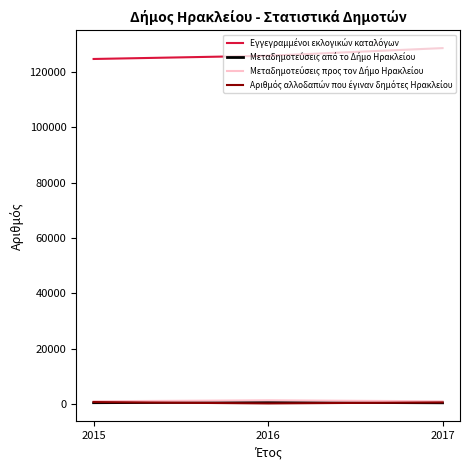

Is it true that Εγγεγραμμένοι εκλογικών καταλόγων equals 187200 at 2015?

False